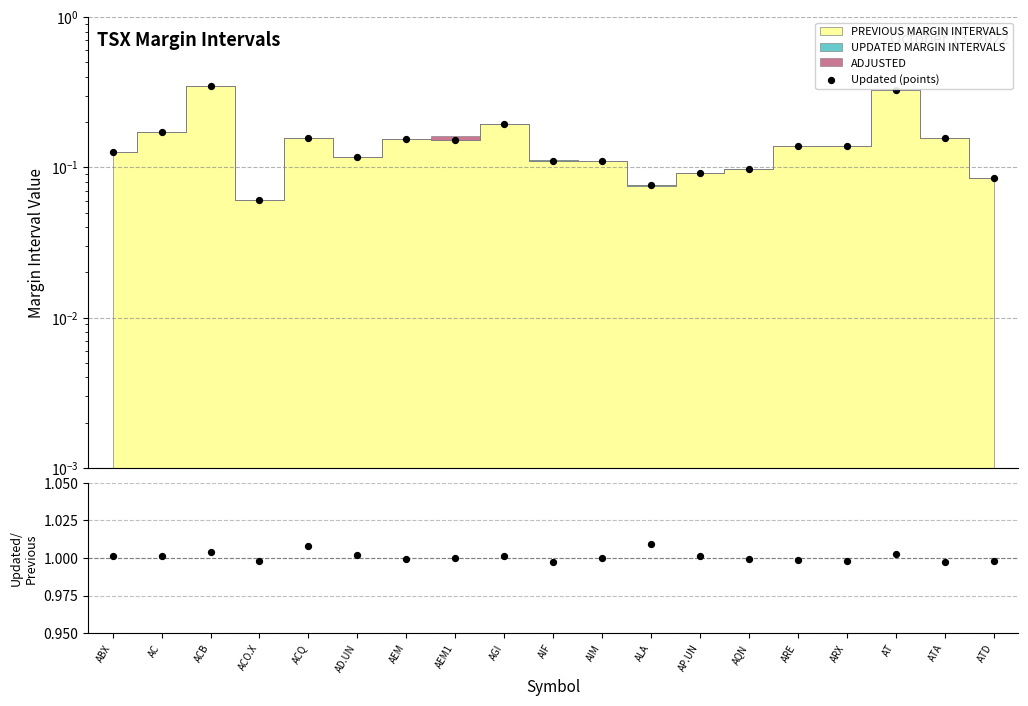

Which series reaches the maximum Y coordinate?

Updated/Previous